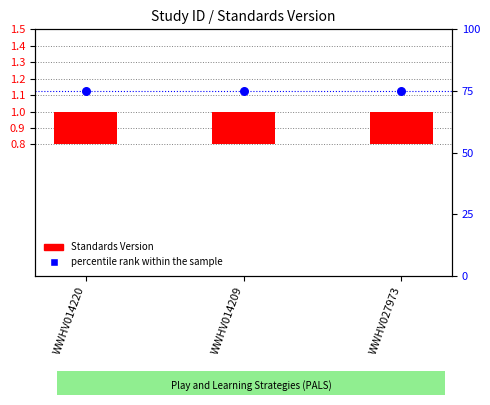

What are all the series names shown in the legend?

Standards Version, percentile rank within the sample